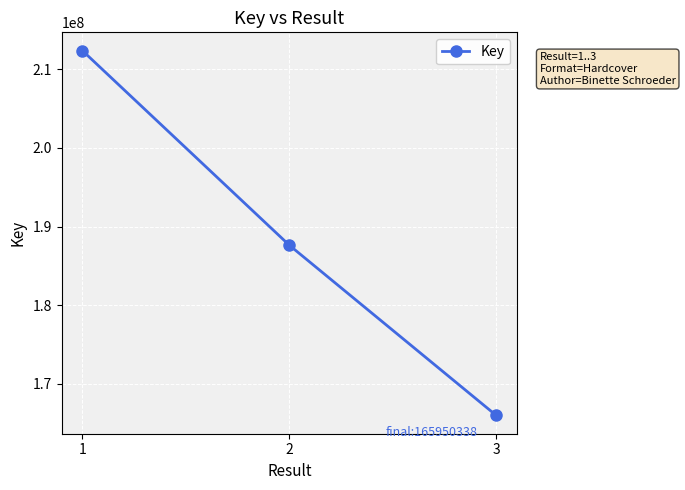

Rank the categories by value from lowest to highest.

3, 2, 1